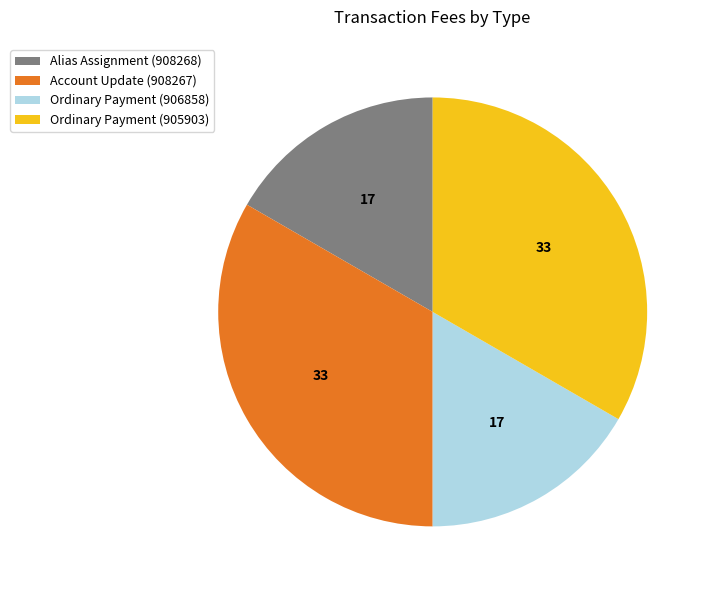

Which has a higher value, Alias Assignment (908268) or Account Update (908267)?

Account Update (908267)